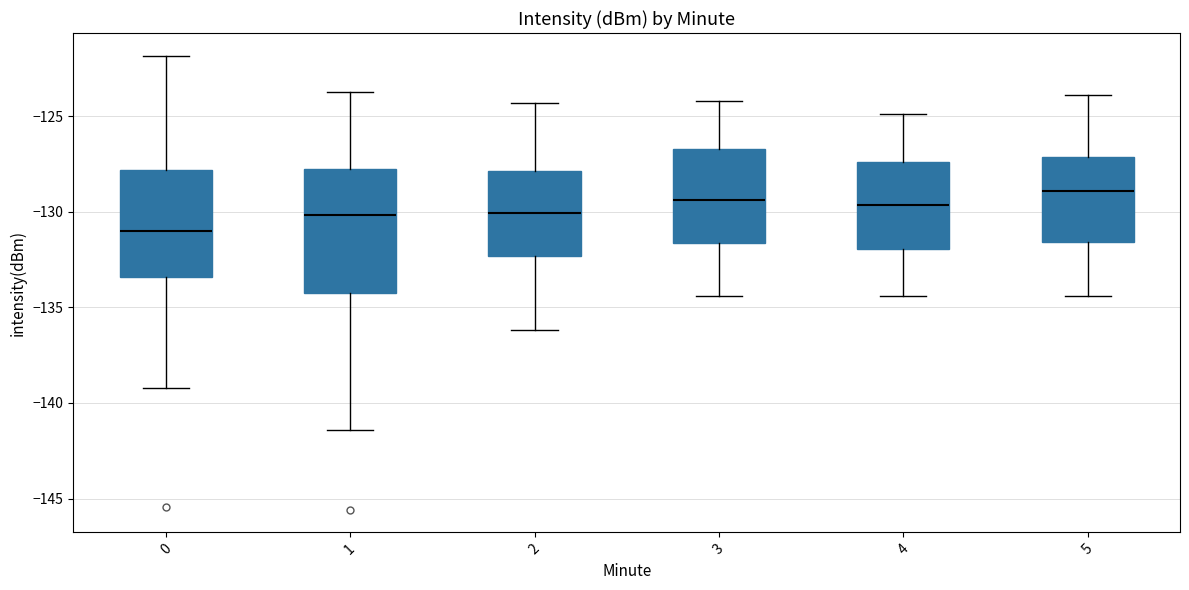

Where is the lower edge of the box at x = 3 on the y-axis? The values are not printed on the chart, so give them approximately, as read against the axis.

-131.5